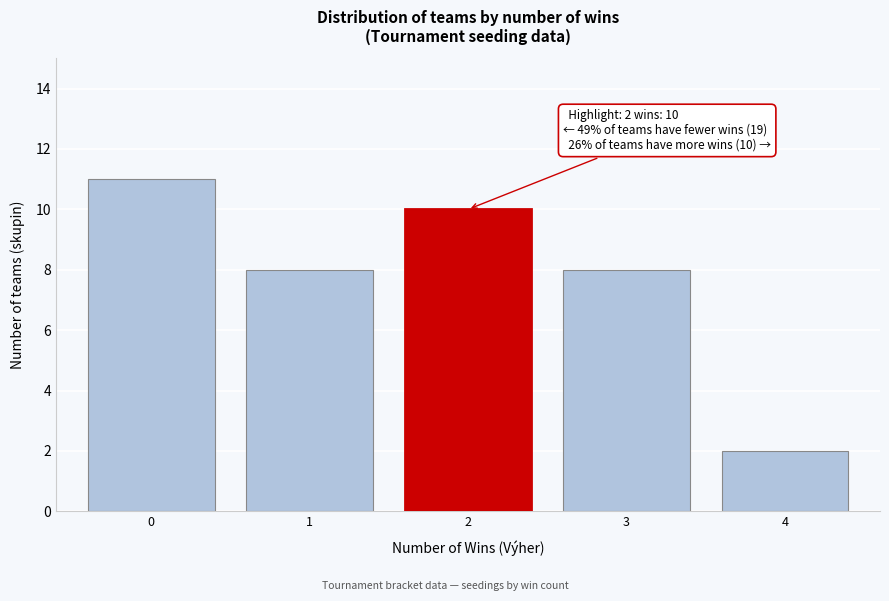

Reading left to right, extract all data points from this chart.

11	8	10	8	2